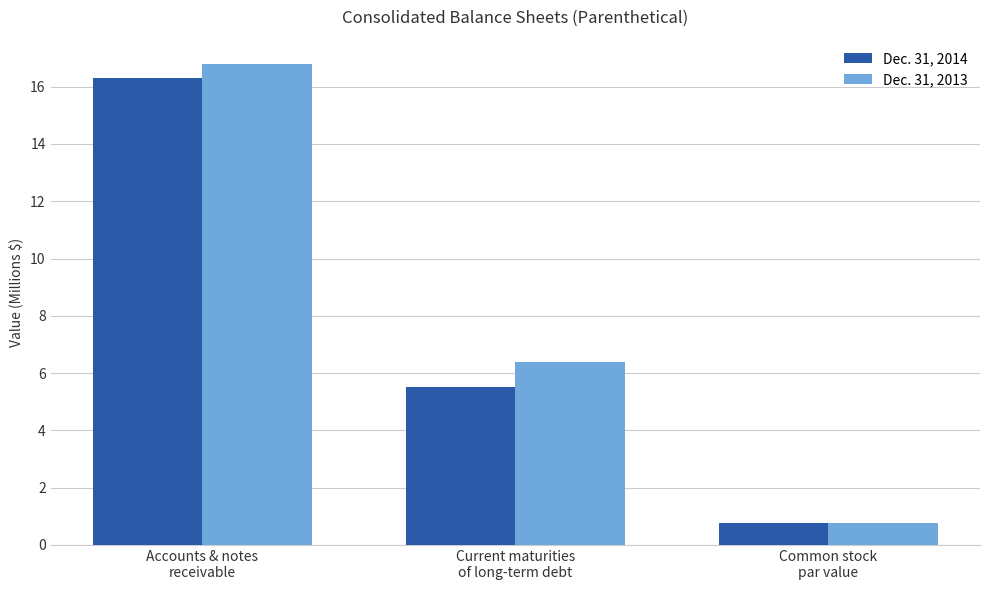

How many bars are there in total?

6